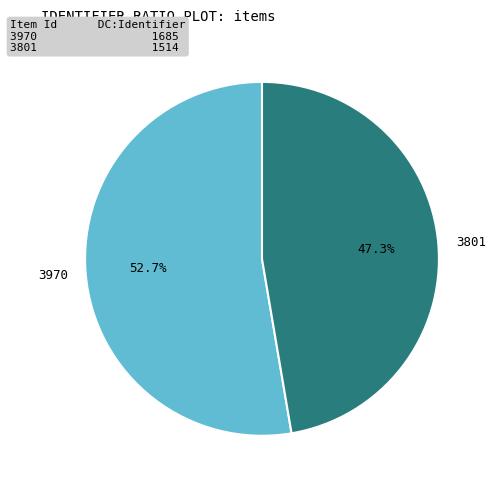

What is the smallest slice in the pie chart?

3801